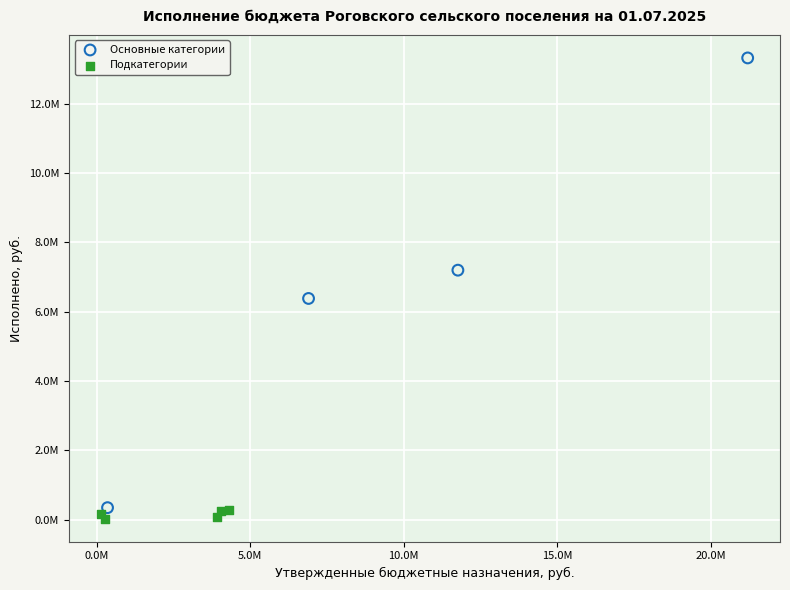

What are all the series names shown in the legend?

Основные категории, Подкатегории